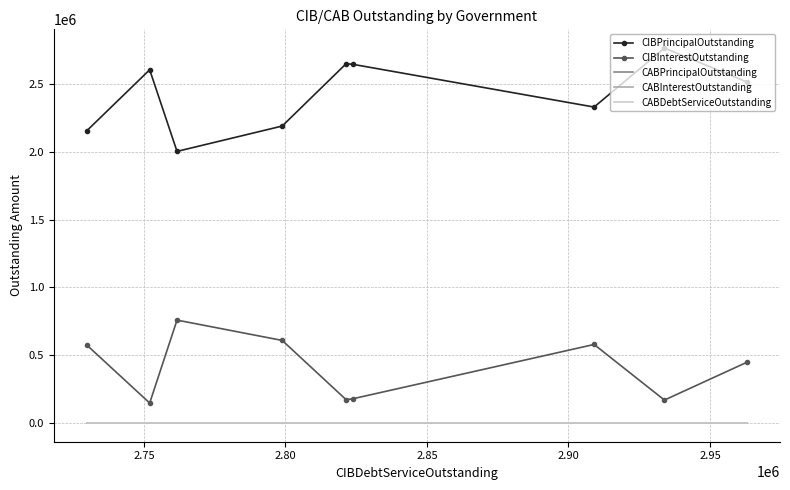

How many categories are shown in the chart?

9